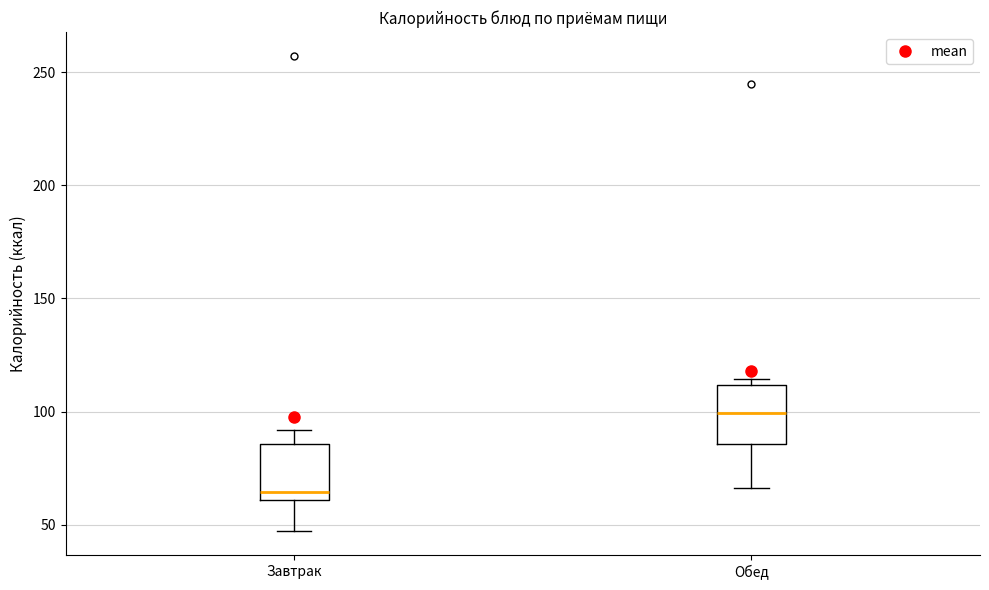

Where does the lower whisker of the box for Обед end on the y-axis? The values are not printed on the chart, so give them approximately, as read against the axis.

65